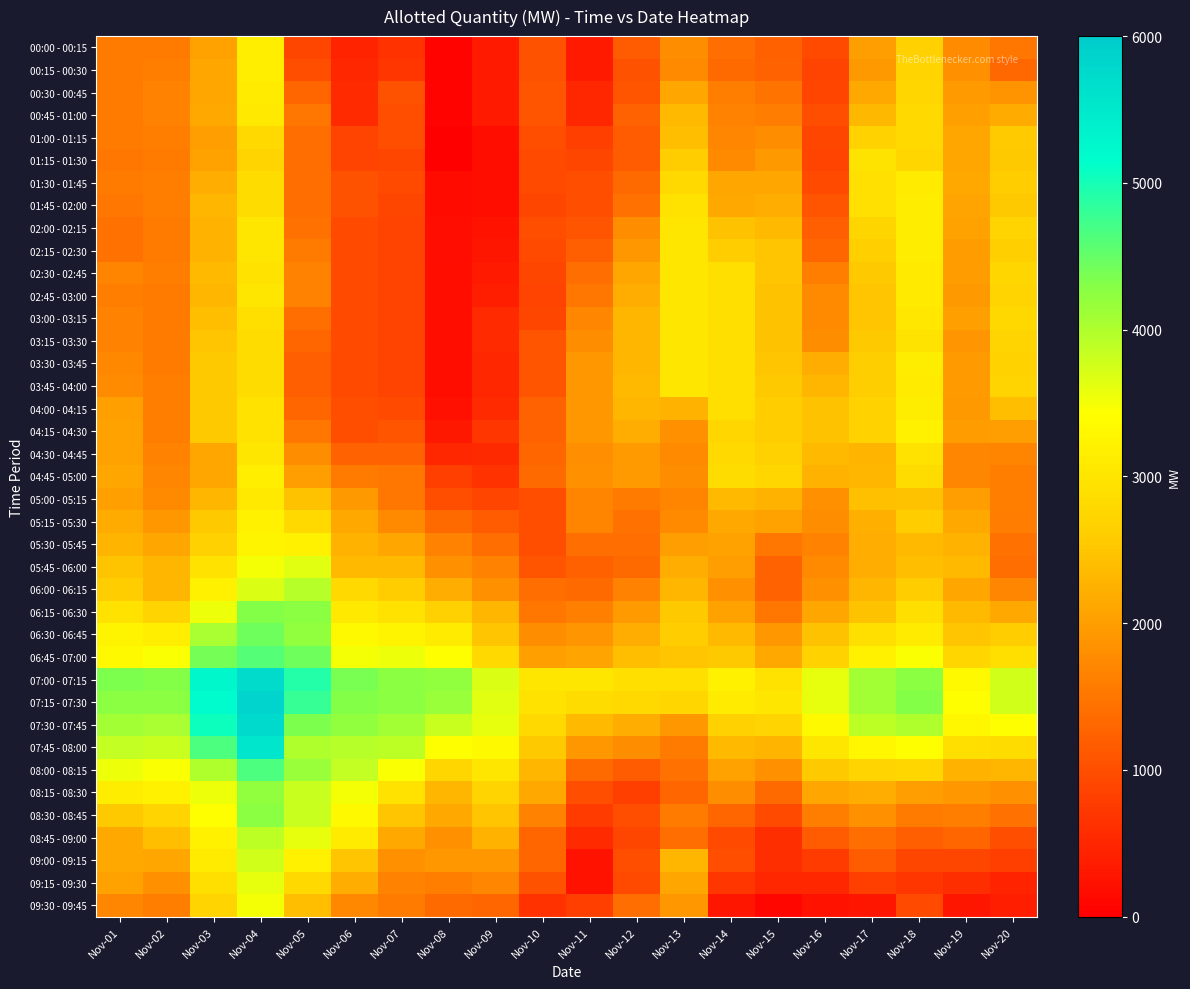

Which series has the largest range (max minus min)?

07:45 - 08:00